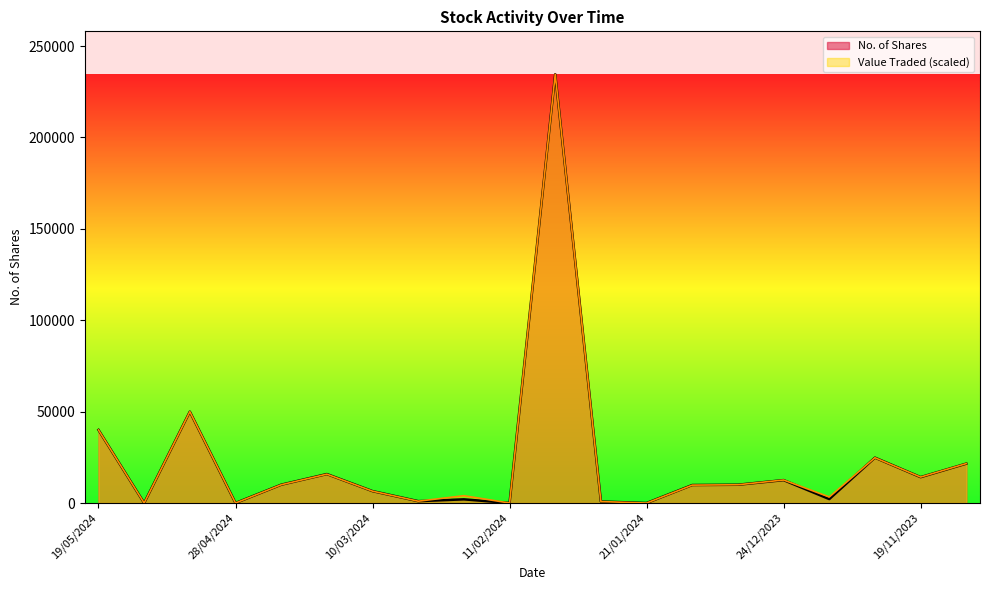

At 11/02/2024, list the series in order from smallest to largest.

Value Traded, No. of Shares